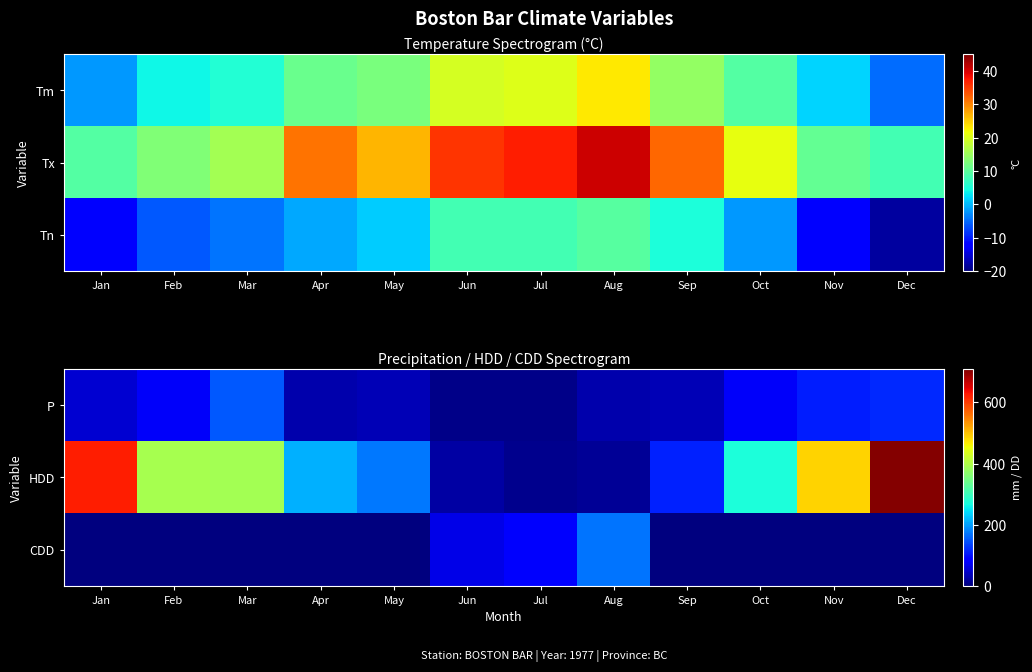

What is the difference between the CDD values at Jan and Aug?

169.6